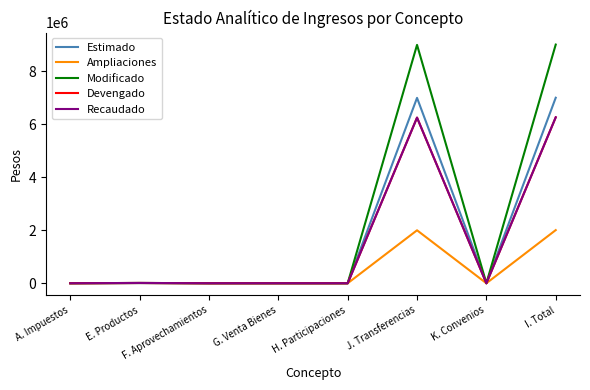

Does the chart have visible grid lines?

No